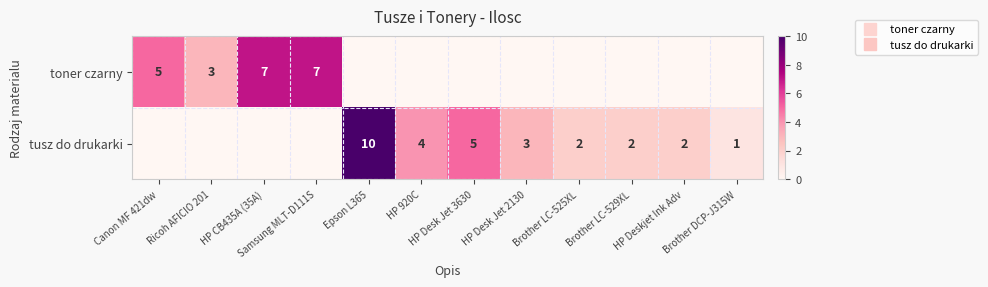

Rank the categories by toner czarny value from lowest to highest.

Epson L365, HP 920C, HP Desk Jet 3630, HP Desk Jet 2130, Brother LC-525XL, Brother LC-529XL, HP Deskjet Ink Adv, Brother DCP-J315W, Ricoh AFICIO 201, Canon MF 421dw, HP CB435A (35A), Samsung MLT-D111S